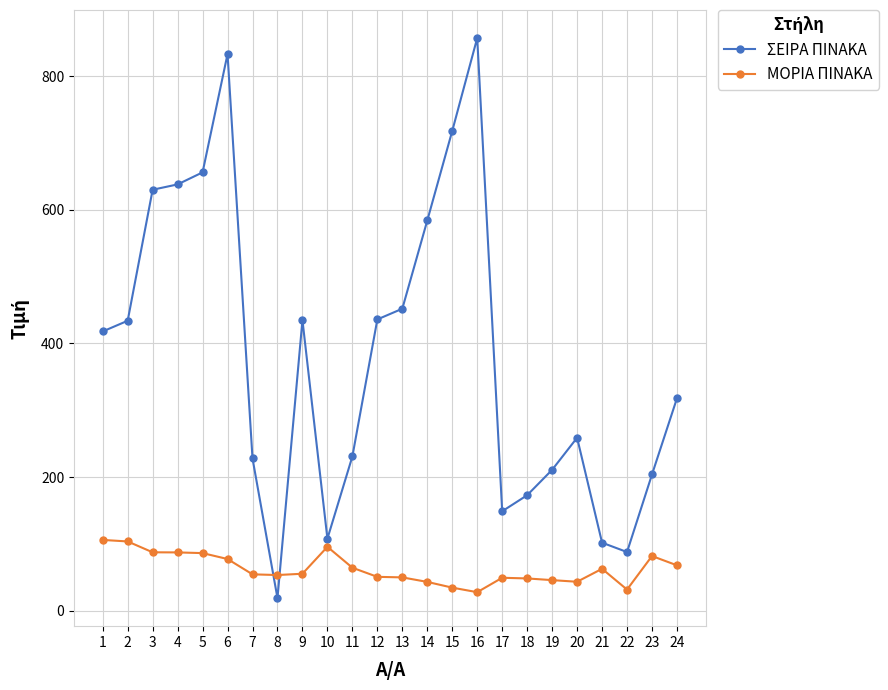

What is the average value of the ΣΕΙΡΑ ΠΙΝΑΚΑ series?

382.5